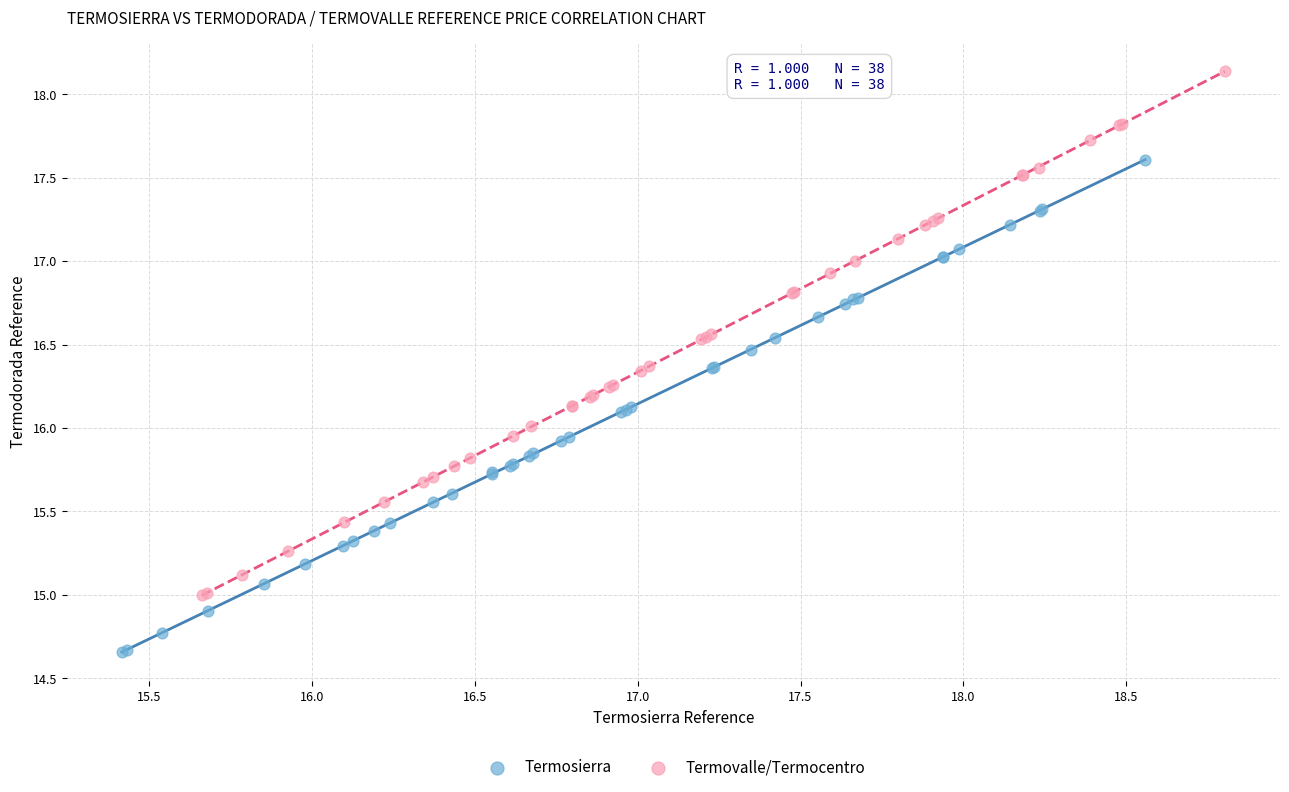

Which series contains the lowest Y value?

Termosierra